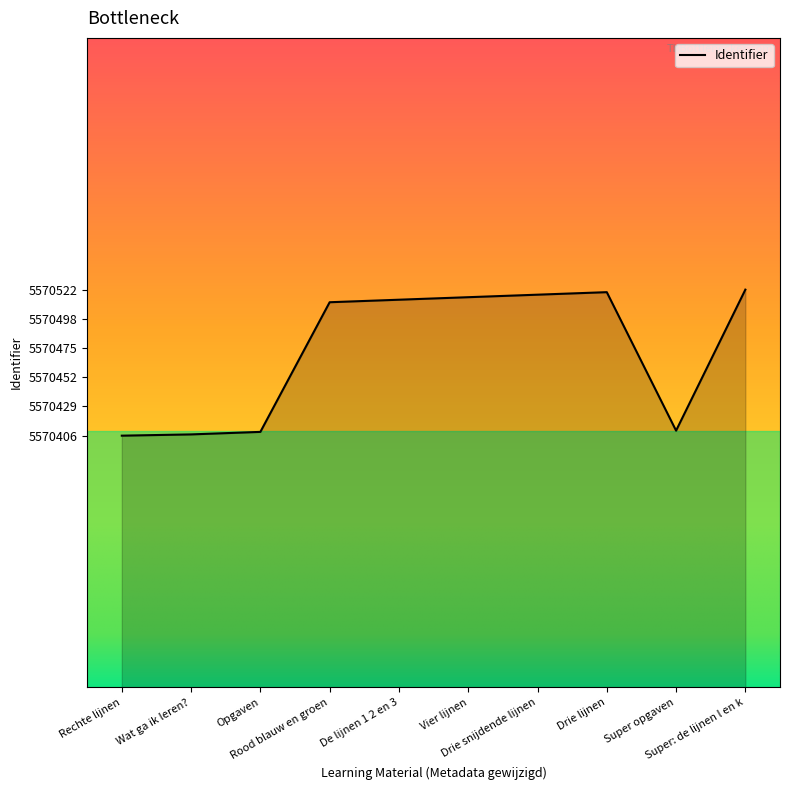

What is the minimum value shown in the chart?

5570406